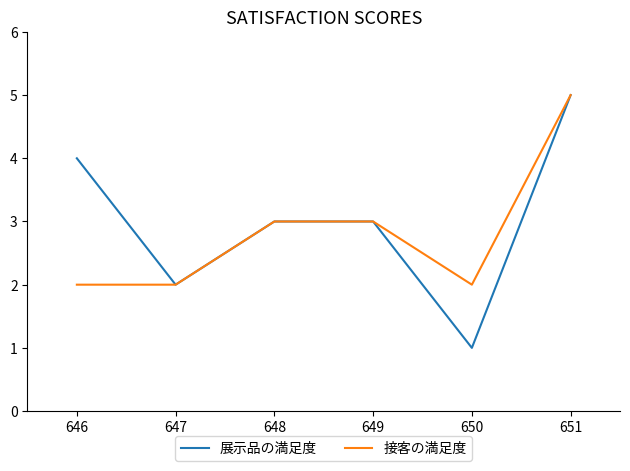

Which category has the highest value across all series?

651